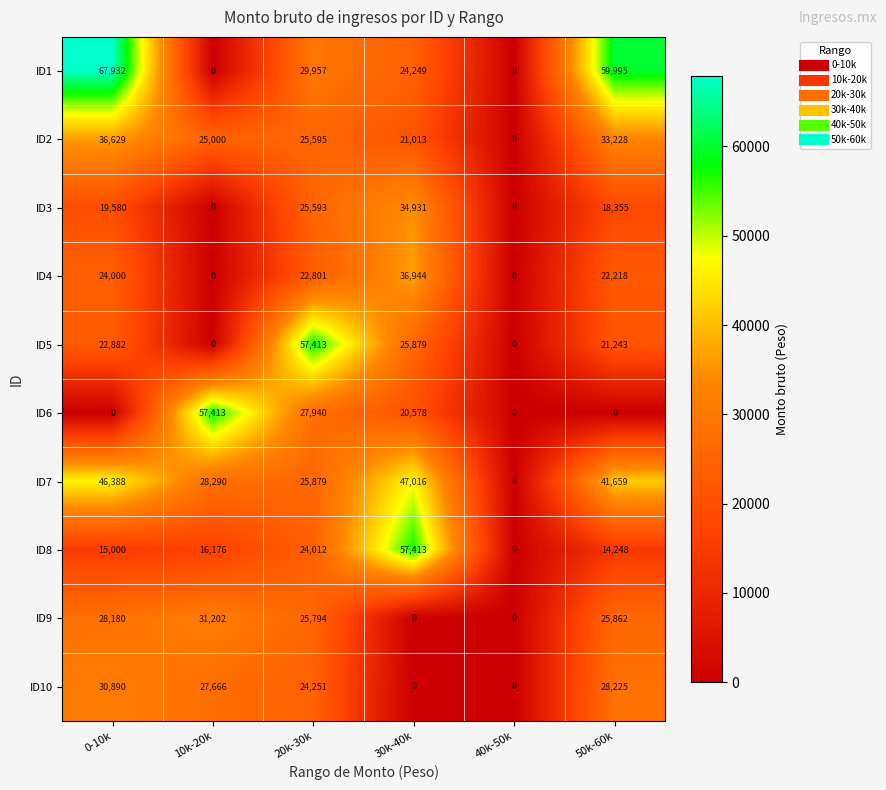

At which category does the chart reach its peak across all series?

0-10k